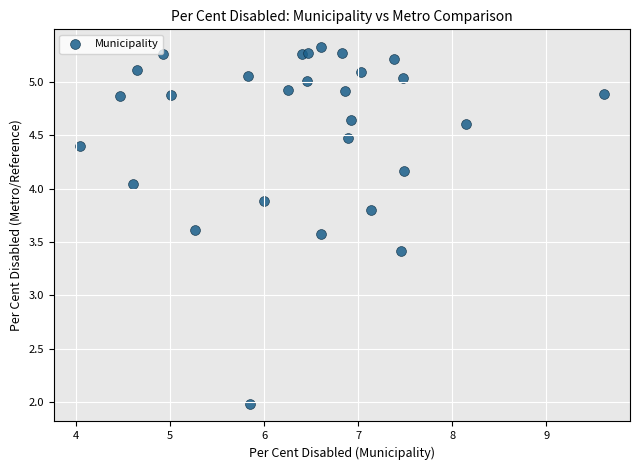

What Y value in the scatter plot is closest to 3?

3.4